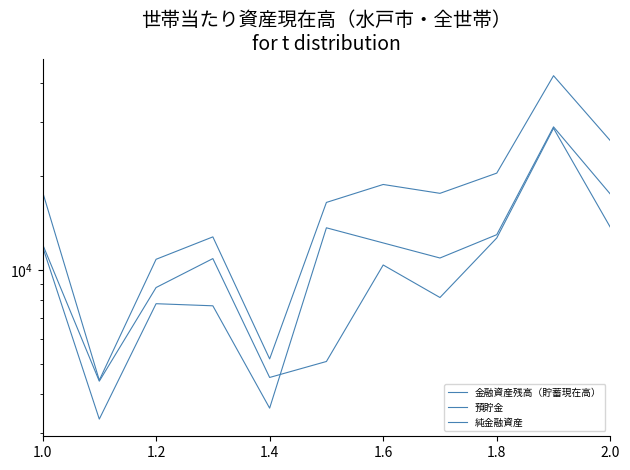

Is this an area chart (filled region under the line)?

No